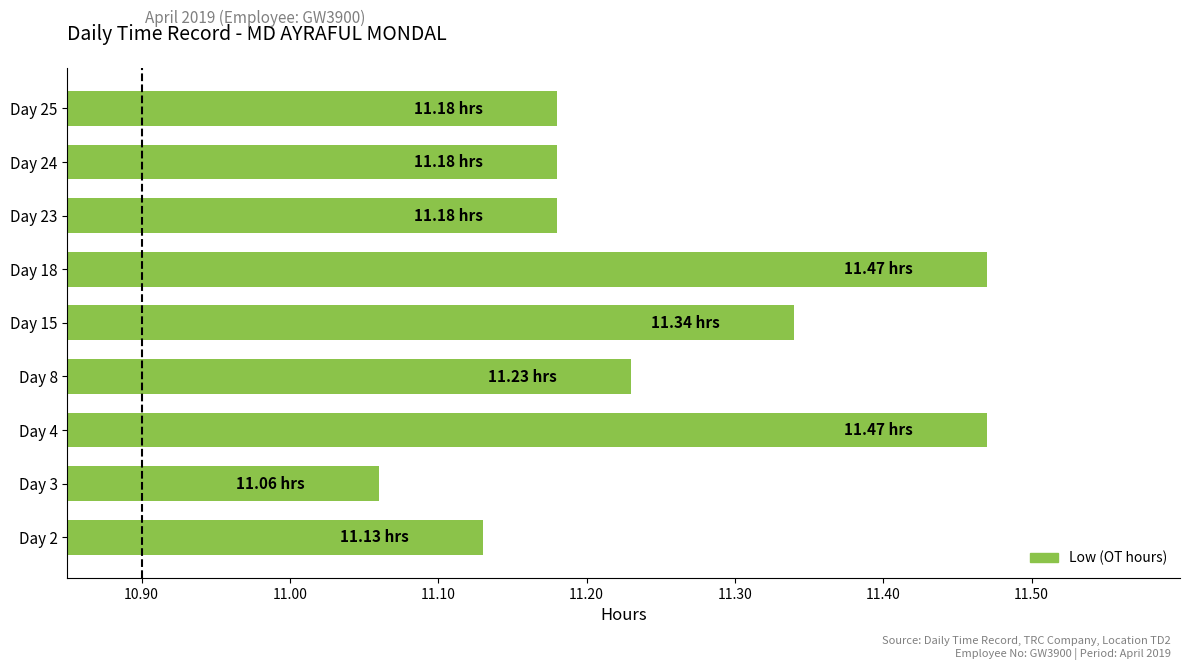

Between Day 15 and Day 24, which is larger?

Day 15